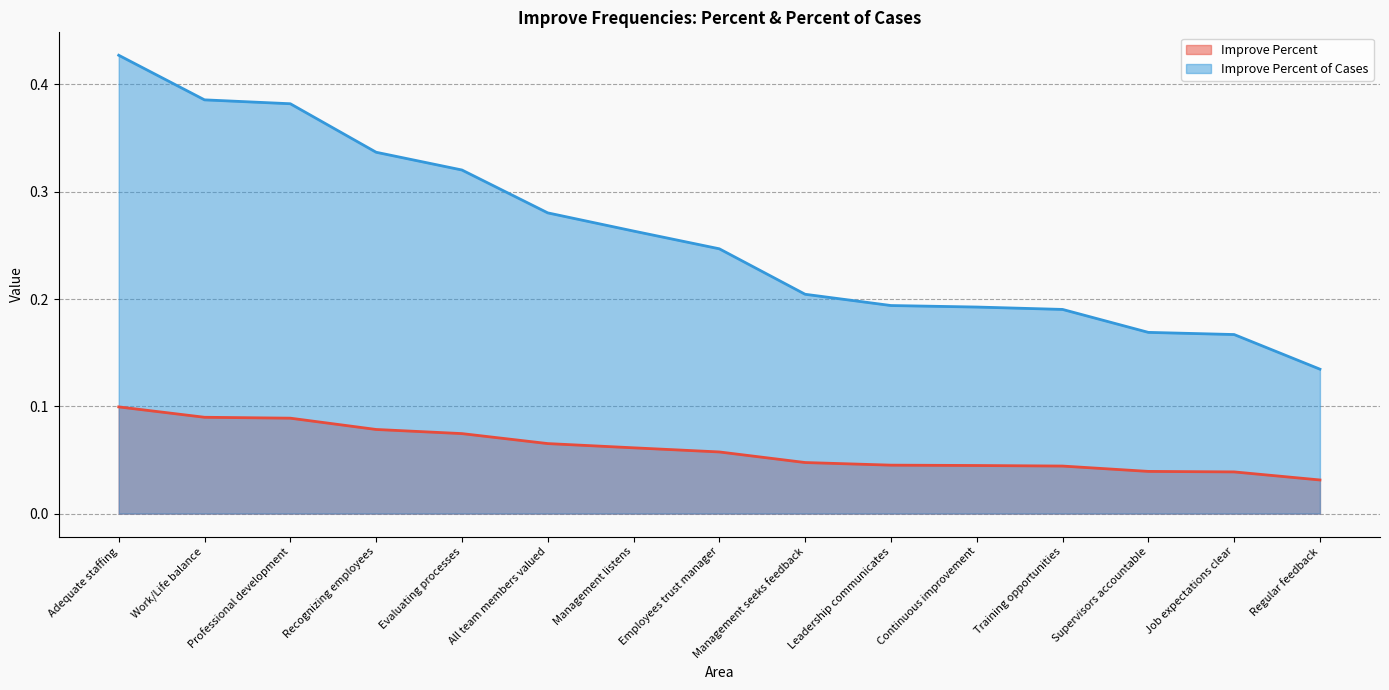

At which category is the sum across all series the highest?

Adequate staffing